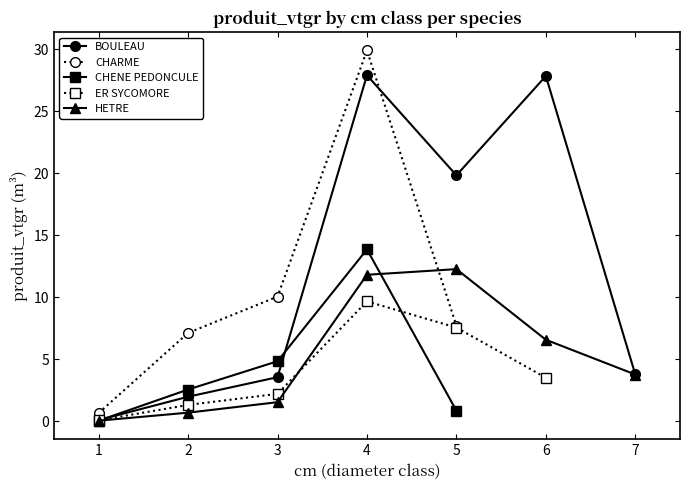

How many distinct data groups are displayed?

5